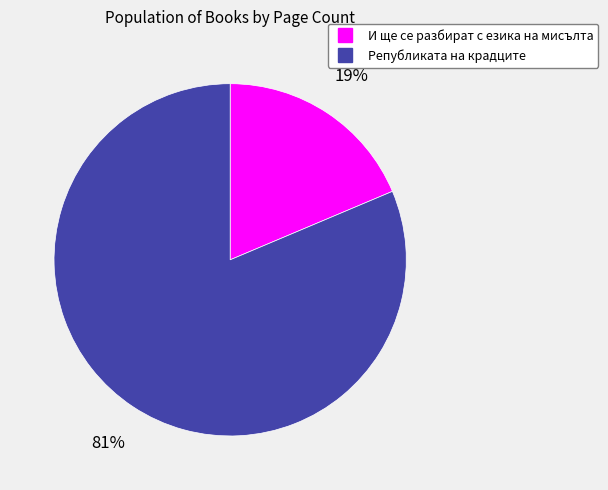

To the nearest percent, what is the average slice percentage?

50%